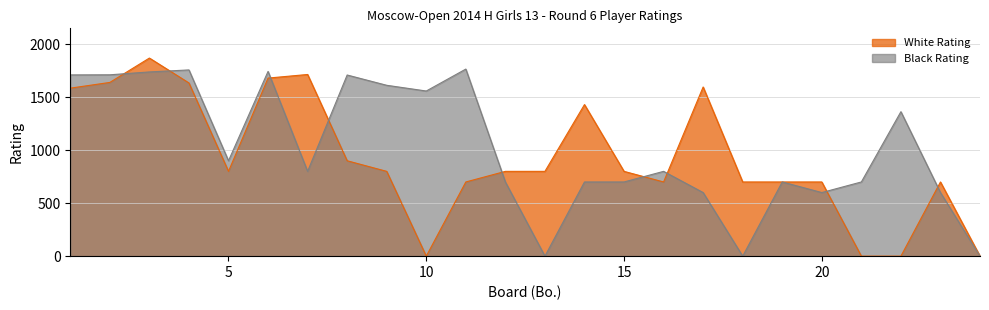

At how many categories does at least one series exceed 596?

23